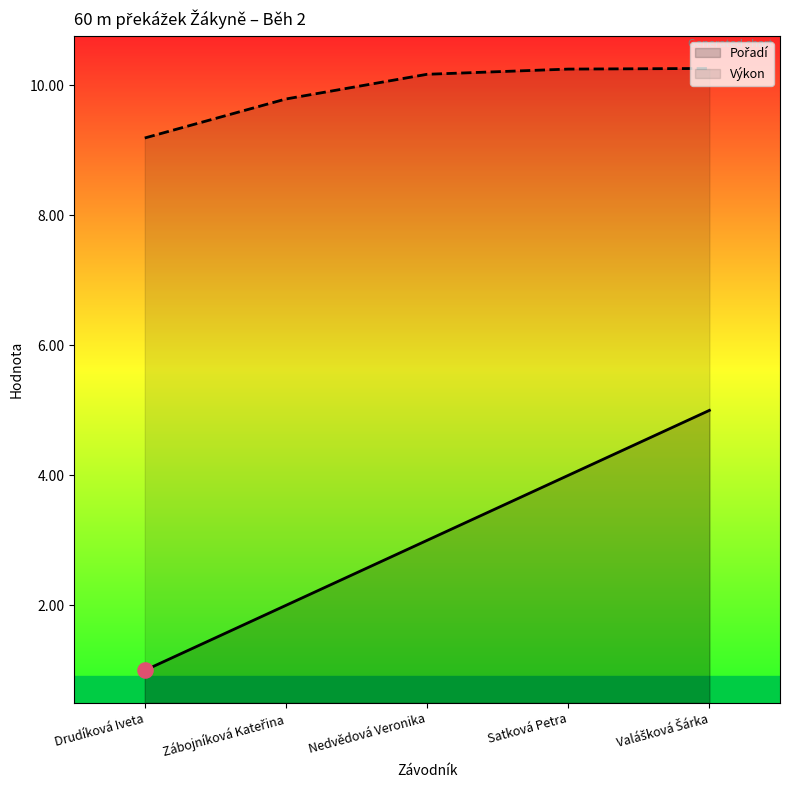

Which series has the widest spread of Y values?

Pořadí